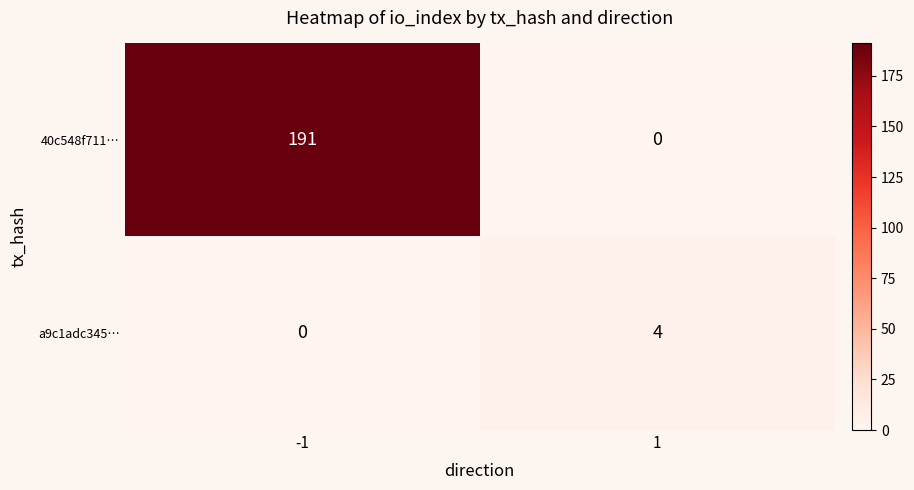

At how many categories does at least one series exceed 144?

1